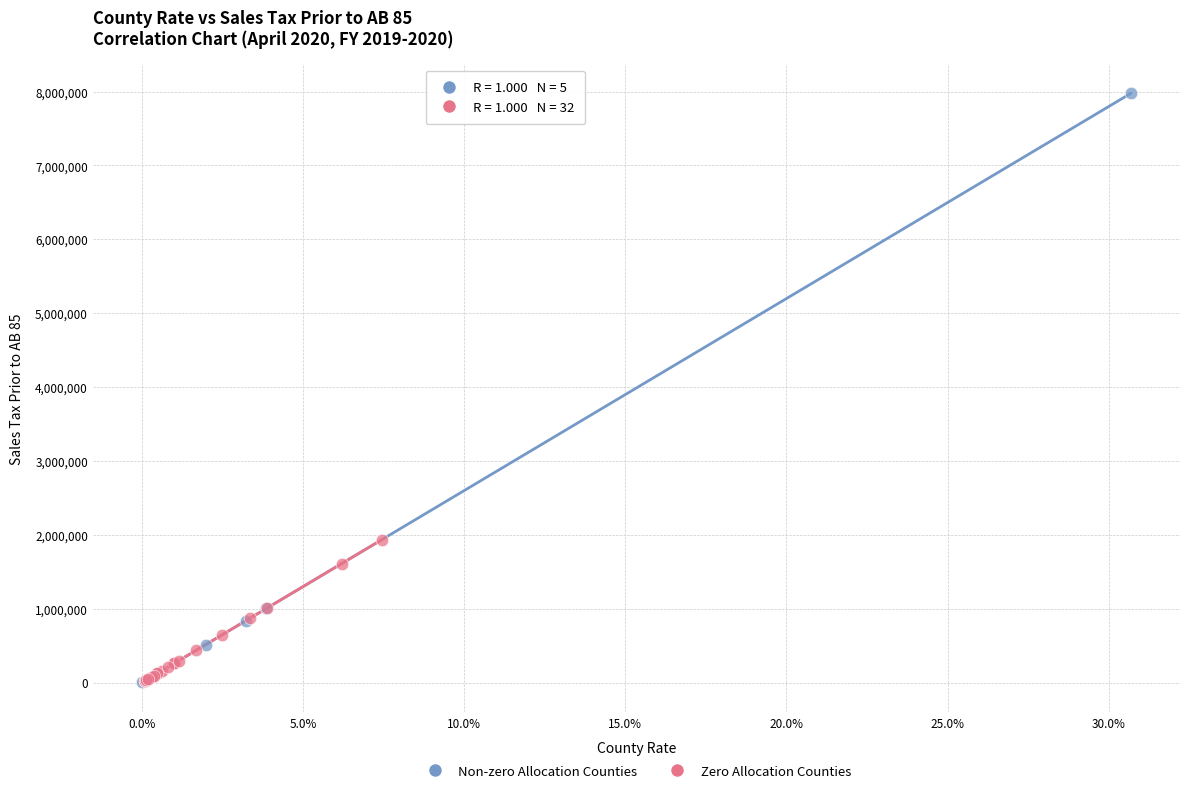

Which series contains the highest Y value?

Non-zero Allocation Counties